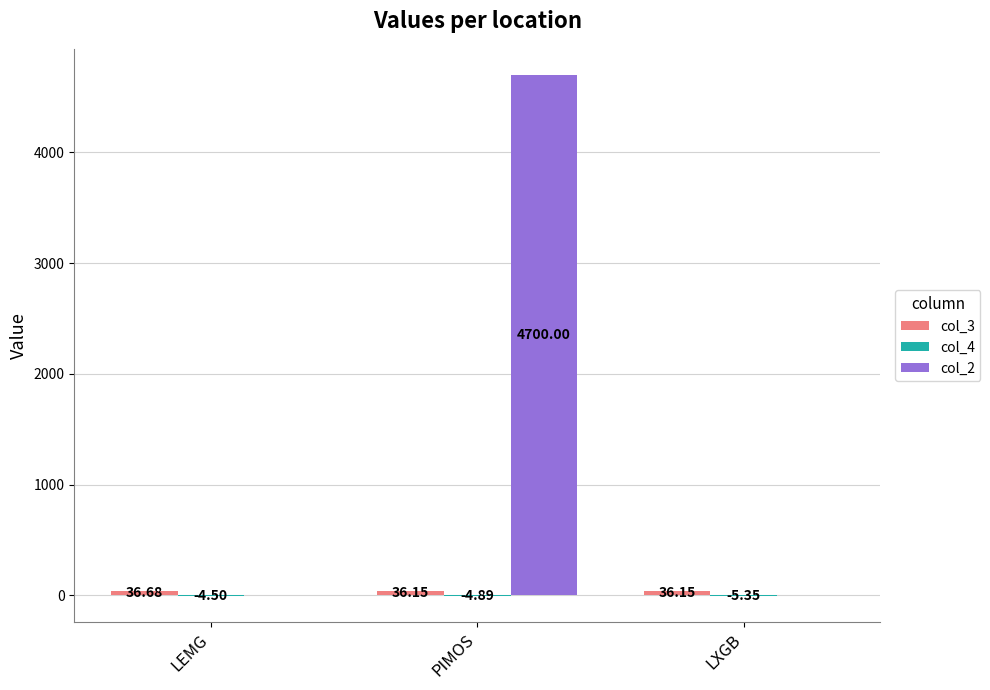

Which series has the largest total across all categories?

col_2